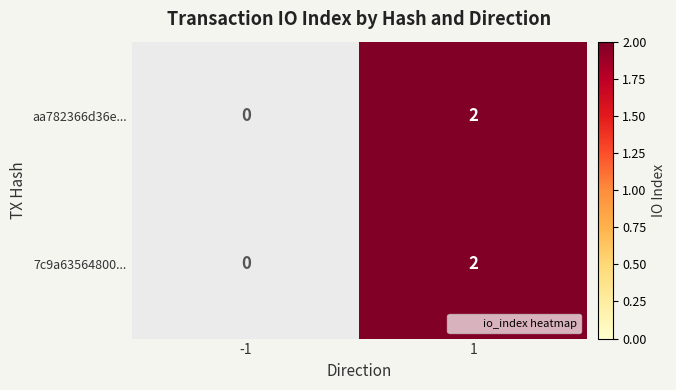

The value of aa782366d36e... at 1 is 3. True or false?

False